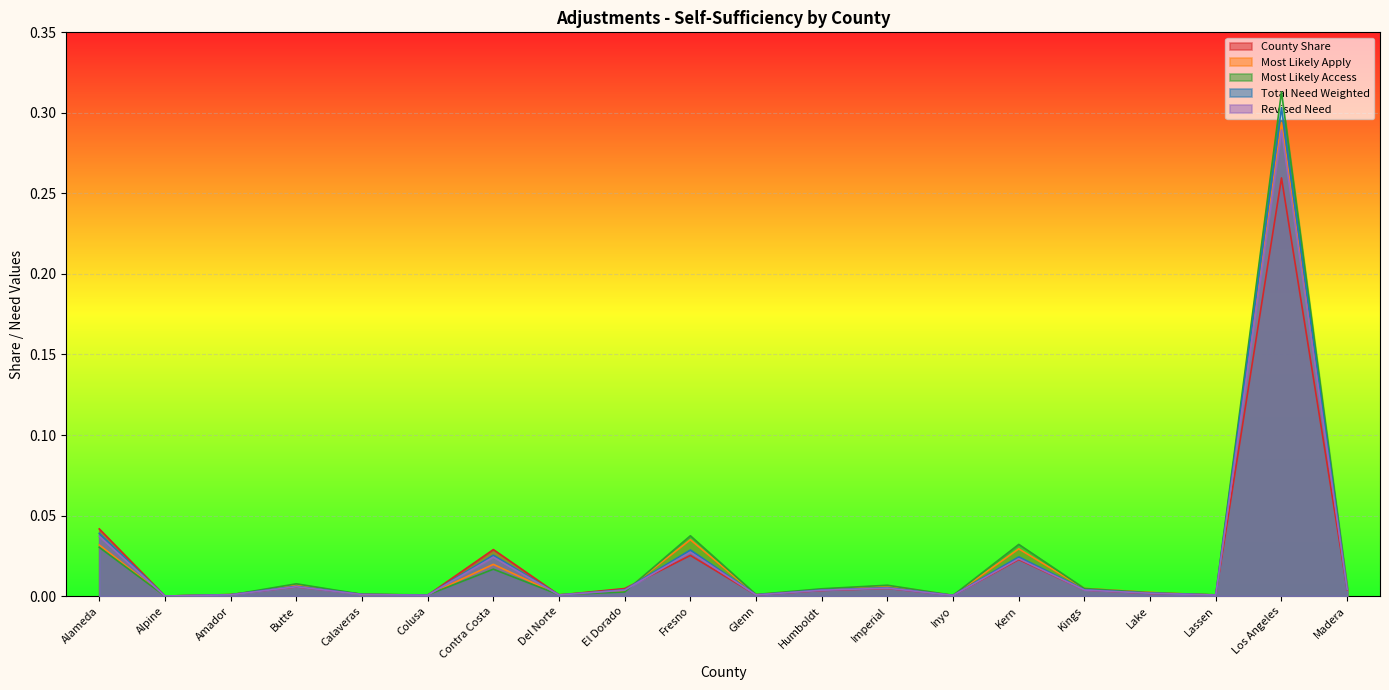

At which category does the chart reach its peak across all series?

Los Angeles